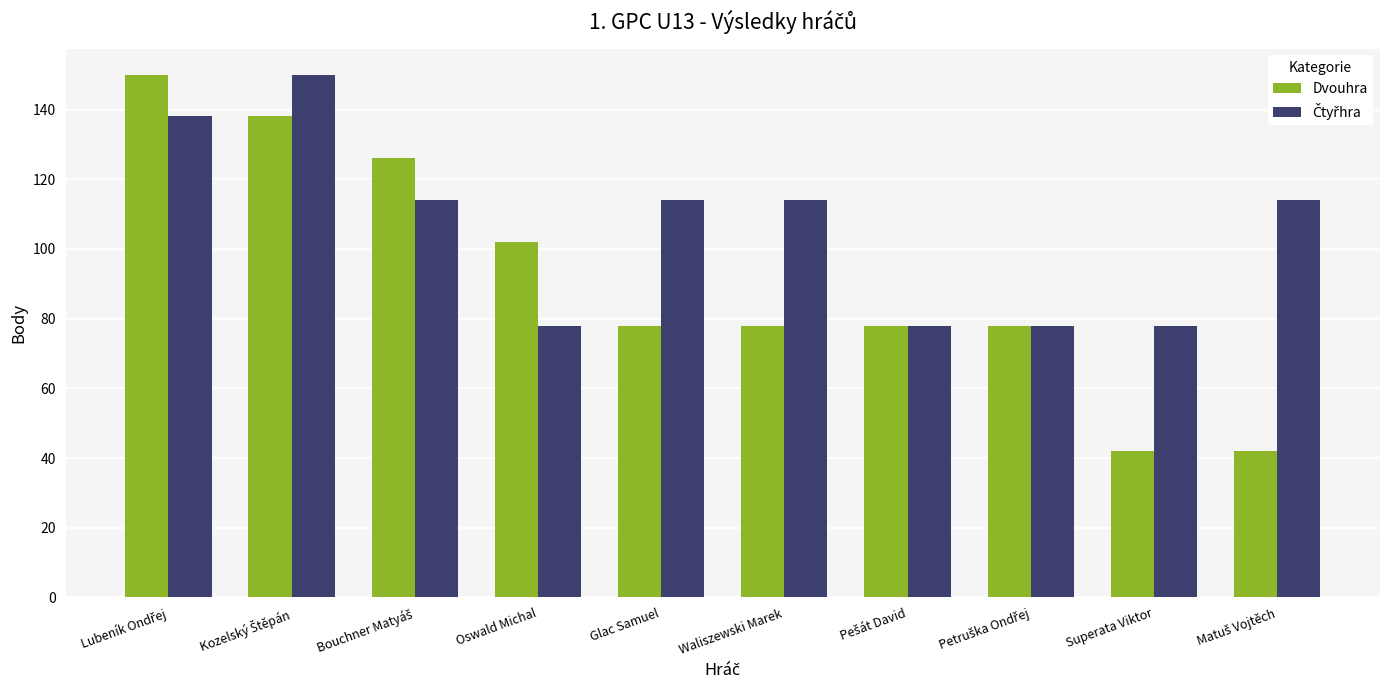

What is the average value of the Dvouhra series?

91